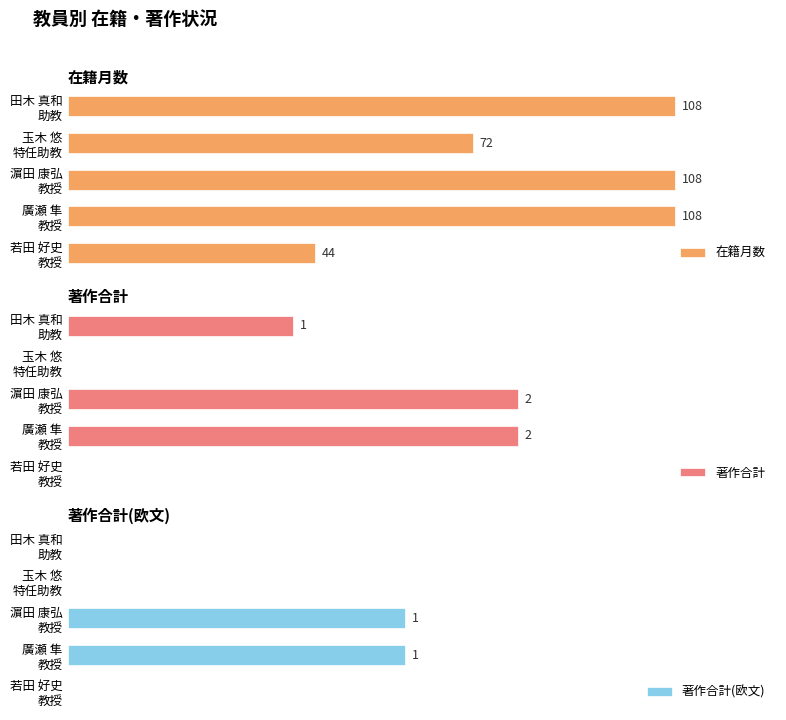

Reading right to left, transcribe all the data shown in this chart.

在籍月数: 44	108	108	72	108
著作合計: 0	2	2	0	1
著作合計(欧文): 0	1	1	0	0